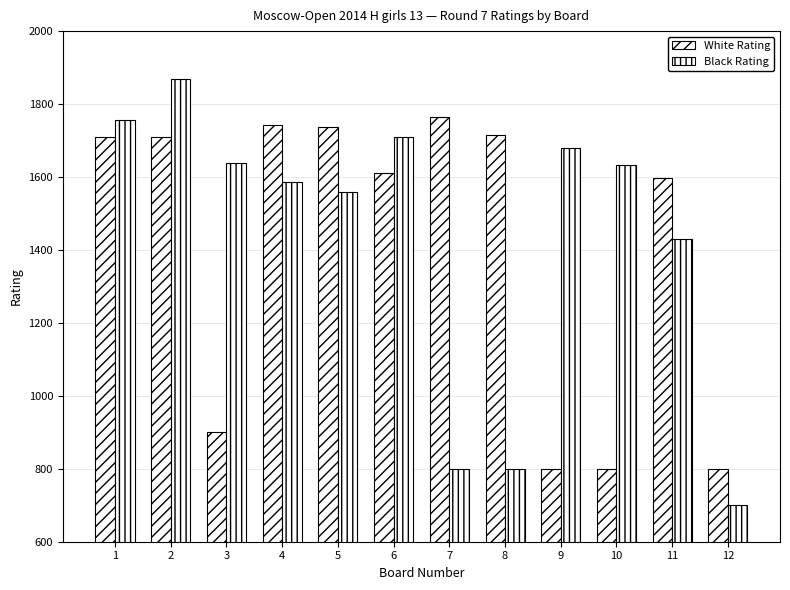

Reading right to left, transcribe all the data shown in this chart.

White Rating: 12=800	11=1596	10=800	9=800	8=1714	7=1765	6=1612	5=1738	4=1743	3=900	2=1711	1=1710
Black Rating: 12=700	11=1430	10=1634	9=1680	8=800	7=800	6=1709	5=1558	4=1585	3=1639	2=1869	1=1757